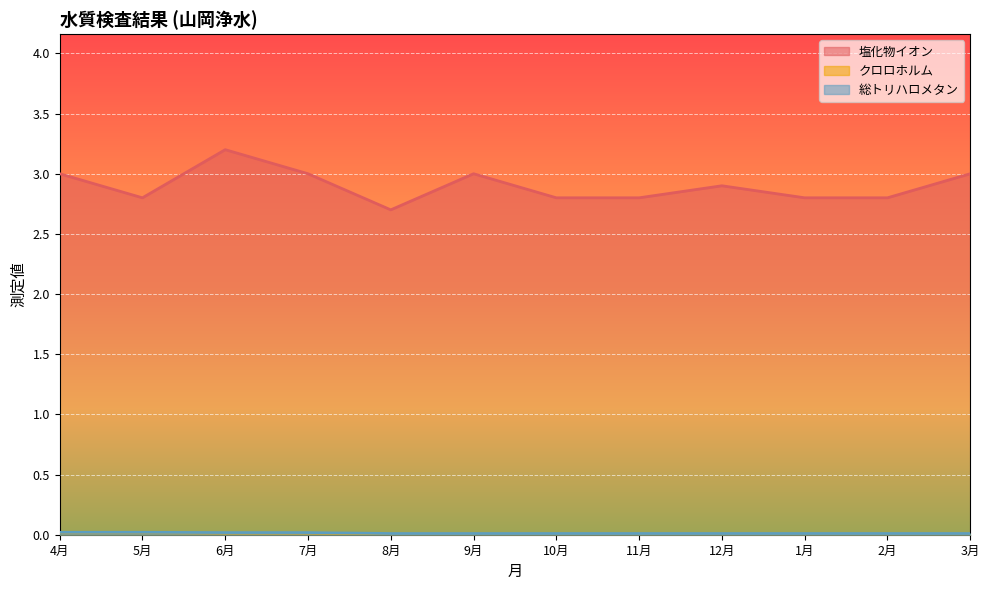

True or false: クロロホルム has more than 2 interior local peaks.

False